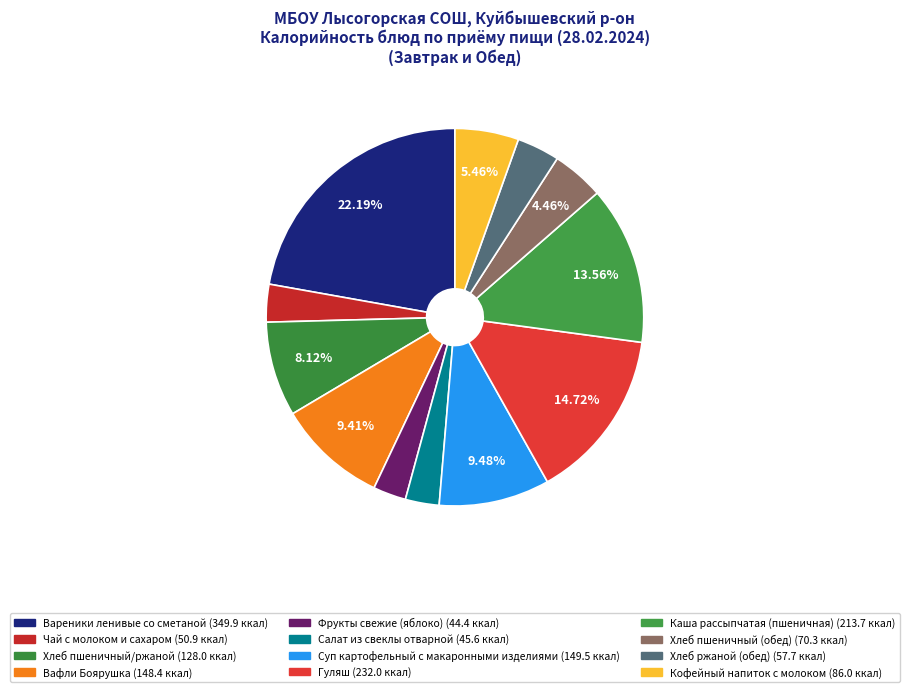

What is the change in value from Хлеб пшеничный (обед) to Кофейный напиток с молоком?

+15.7